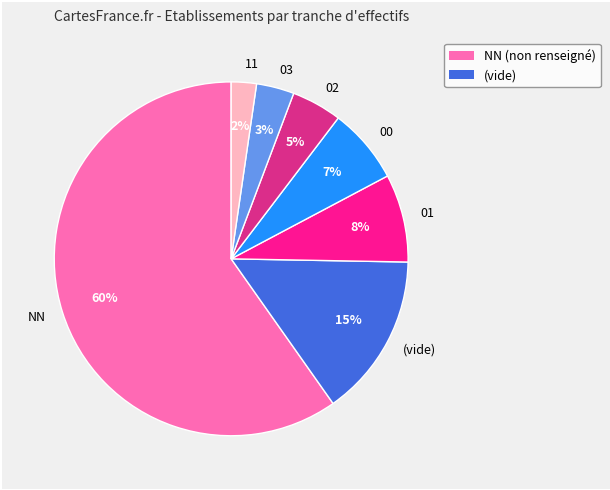

To the nearest percent, what is the difference between the 01 and 00 slice percentages?

1%